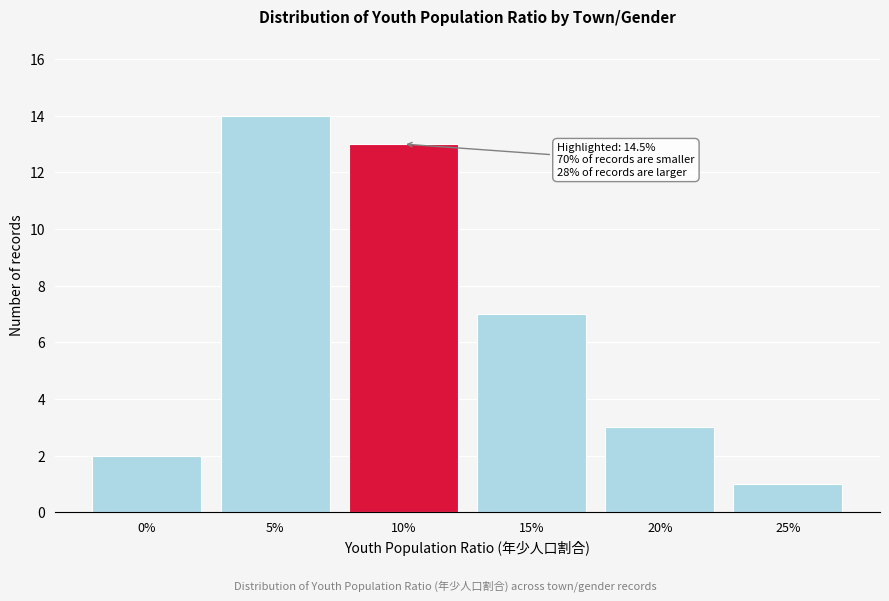

Reading left to right, list all the values displayed in this chart.

0%=2	5%=14	10%=13	15%=7	20%=3	25%=1